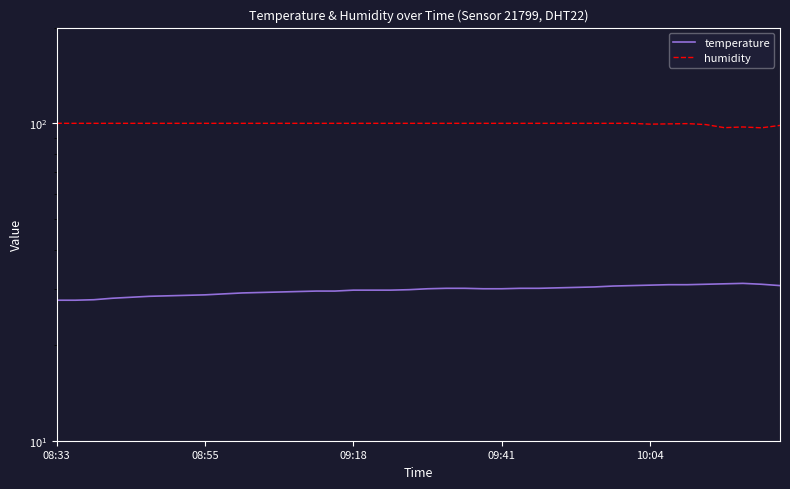

True or false: humidity has more than 2 interior local peaks.

False